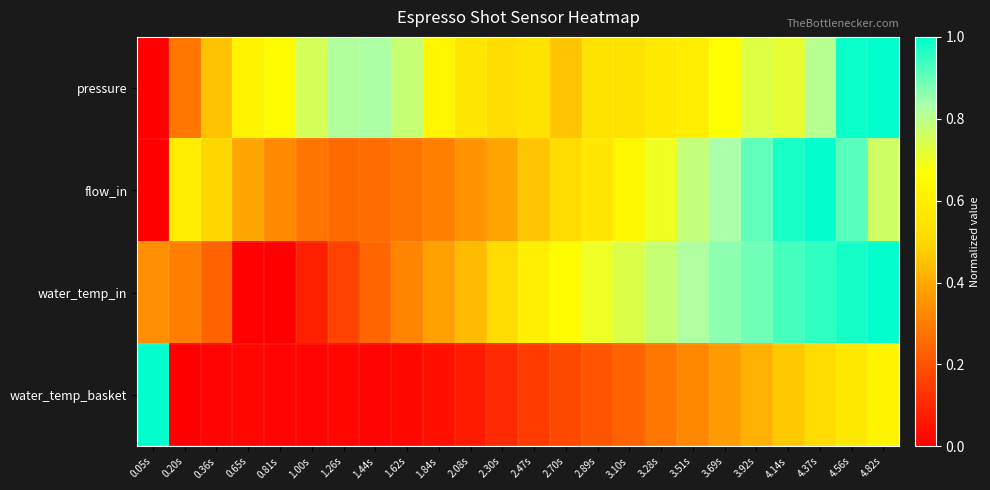

Reading right to left, extract all data points from this chart.

pressure: 4.82s=1.0	4.56s=1.0	4.37s=0.8	4.14s=0.7	3.92s=0.7	3.69s=0.7	3.51s=0.6	3.28s=0.6	3.10s=0.6	2.89s=0.6	2.70s=0.5	2.47s=0.6	2.30s=0.5	2.08s=0.6	1.84s=0.6	1.62s=0.8	1.44s=0.8	1.26s=0.8	1.00s=0.8	0.81s=0.7	0.65s=0.6	0.36s=0.4	0.20s=0.3	0.05s=0.0
flow_in: 4.82s=0.8	4.56s=0.9	4.37s=1.0	4.14s=1.0	3.92s=0.9	3.69s=0.8	3.51s=0.8	3.28s=0.7	3.10s=0.6	2.89s=0.6	2.70s=0.5	2.47s=0.5	2.30s=0.4	2.08s=0.3	1.84s=0.3	1.62s=0.3	1.44s=0.3	1.26s=0.3	1.00s=0.3	0.81s=0.3	0.65s=0.4	0.36s=0.5	0.20s=0.6	0.05s=0.0
water_temp_in: 4.82s=1.0	4.56s=1.0	4.37s=1.0	4.14s=0.9	3.92s=0.9	3.69s=0.9	3.51s=0.8	3.28s=0.8	3.10s=0.7	2.89s=0.7	2.70s=0.7	2.47s=0.6	2.30s=0.5	2.08s=0.4	1.84s=0.4	1.62s=0.3	1.44s=0.2	1.26s=0.2	1.00s=0.1	0.81s=0.0	0.65s=0.0	0.36s=0.2	0.20s=0.3	0.05s=0.3
water_temp_basket: 4.82s=0.6	4.56s=0.6	4.37s=0.5	4.14s=0.5	3.92s=0.4	3.69s=0.4	3.51s=0.3	3.28s=0.3	3.10s=0.2	2.89s=0.2	2.70s=0.2	2.47s=0.1	2.30s=0.1	2.08s=0.1	1.84s=0.0	1.62s=0.0	1.44s=0.0	1.26s=0.0	1.00s=0.0	0.81s=0.0	0.65s=0.0	0.36s=0.0	0.20s=0.0	0.05s=1.0